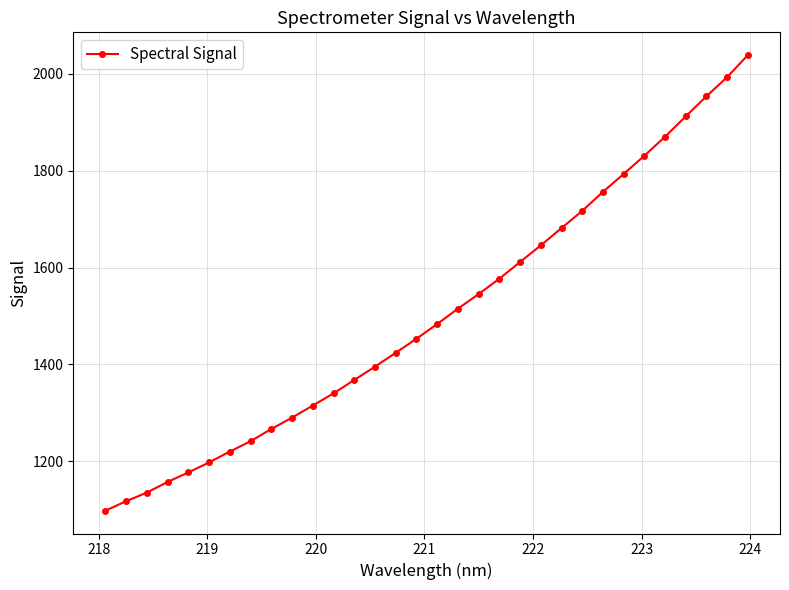

What is the sum of all values?

48119.5